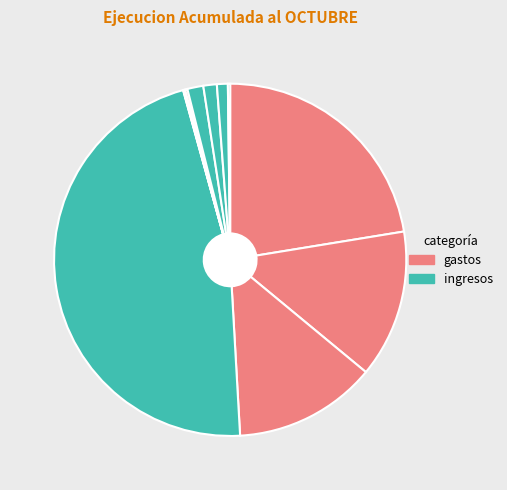

Which slice is the largest?

TRANSFERENCIAS CORRIENTES (Ingresos)